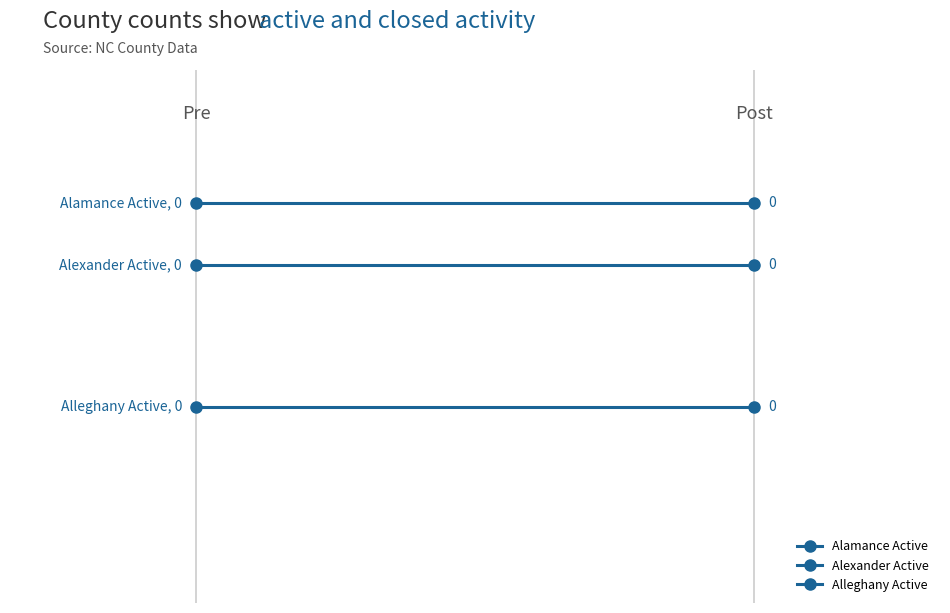

Is it true that Alamance Active equals 6.2 at 1?

False